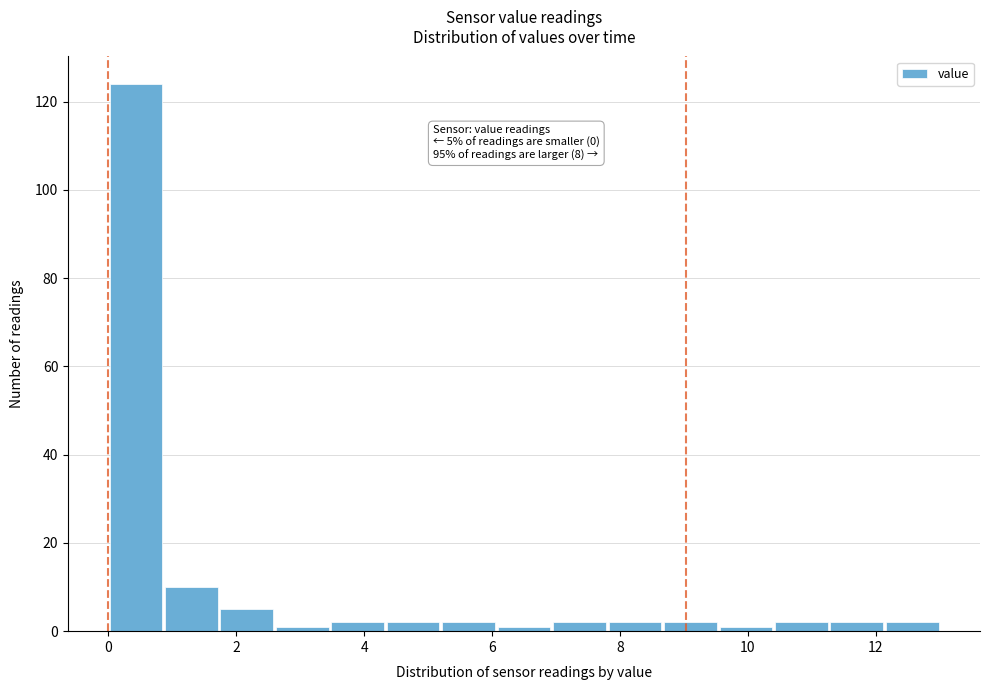

Which range on the x-axis has the tallest bar?

0.0 to 0.8